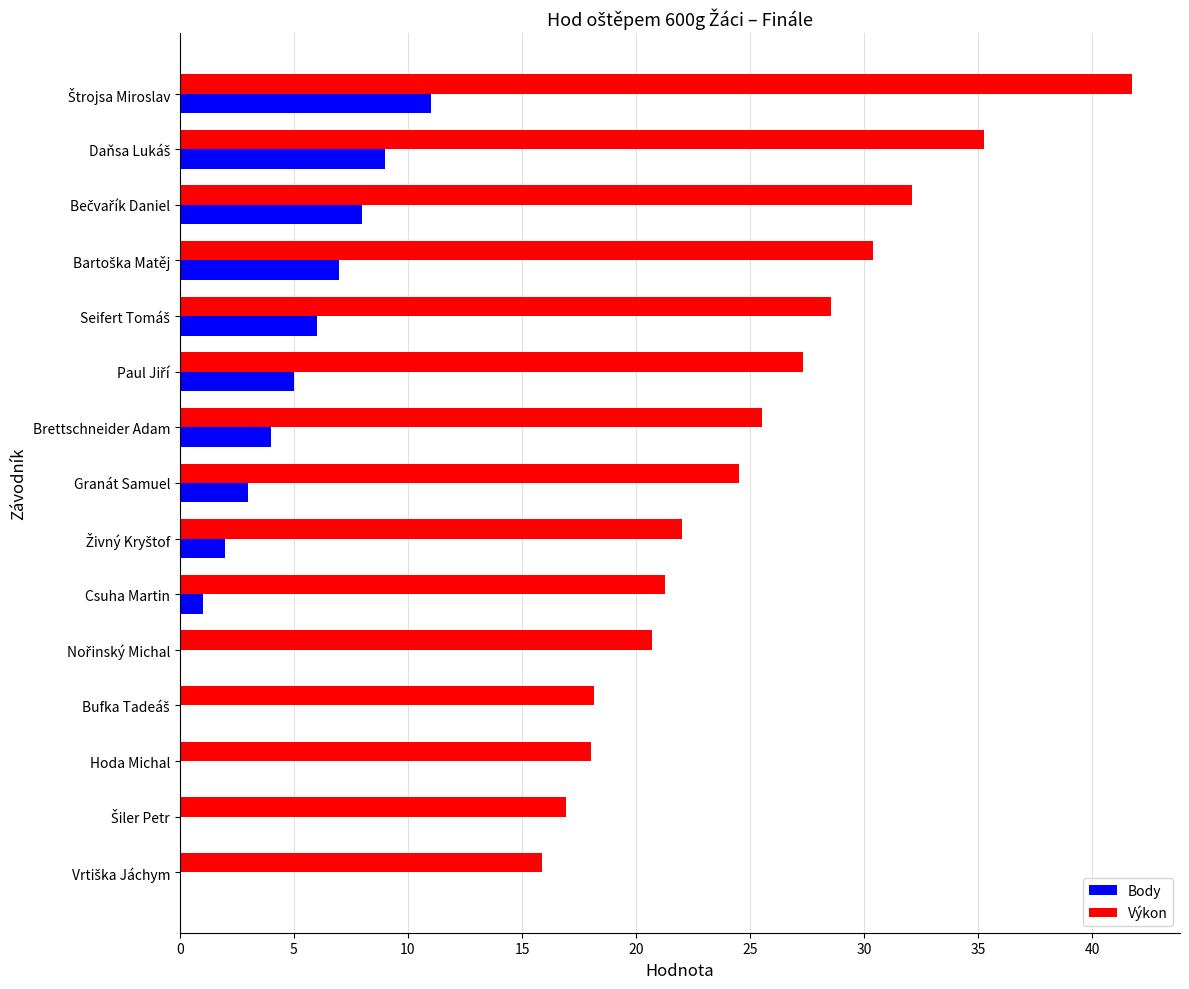

What is the average value of the Výkon series?

25.2